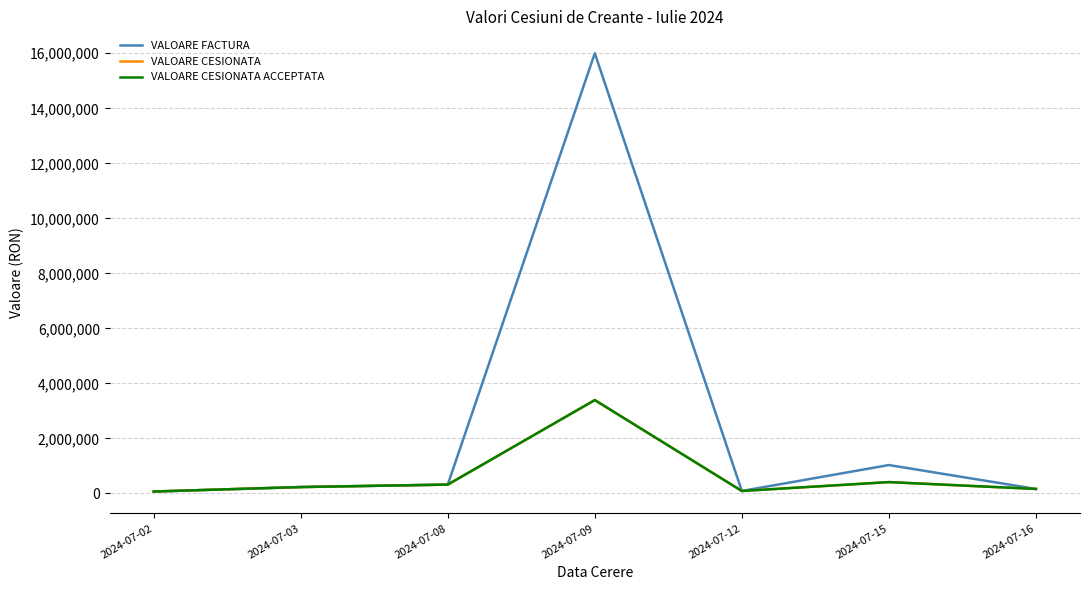

What is the value of the VALOARE FACTURA point at the 4th from the left?

16001637.2